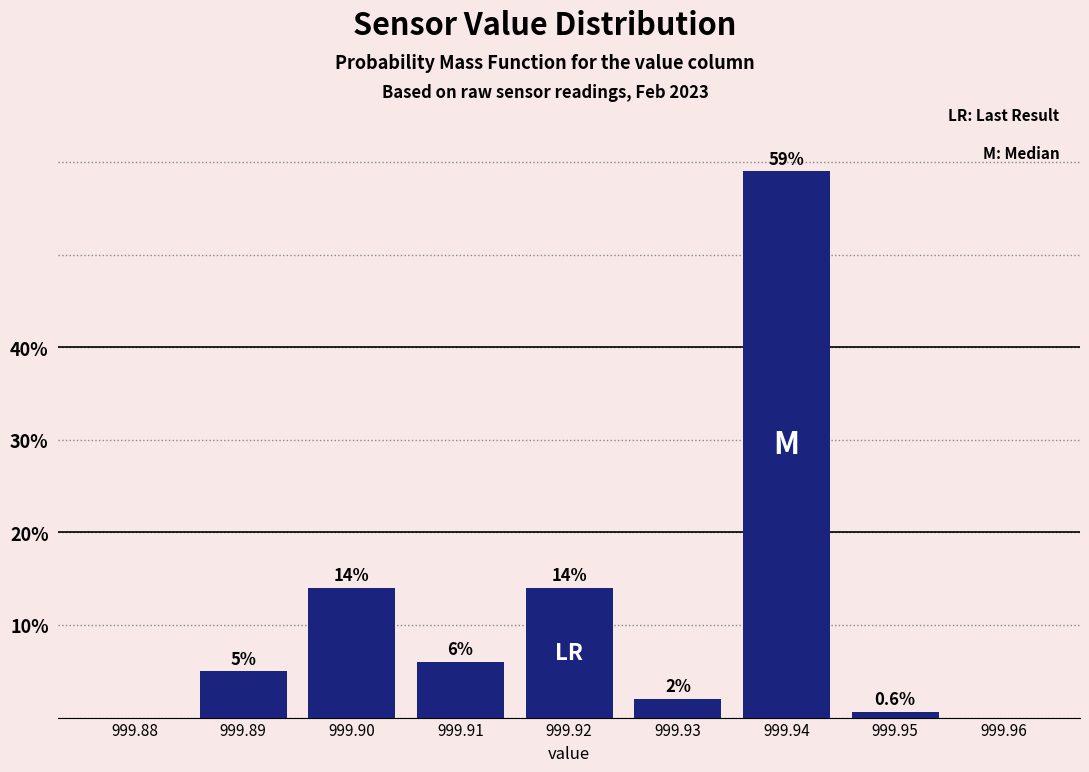

Reading left to right, transcribe all the data shown in this chart.

999.88=0.0	999.89=5.0	999.90=14.0	999.91=6.0	999.92=14.0	999.93=2.0	999.94=59.0	999.95=0.6	999.96=0.0